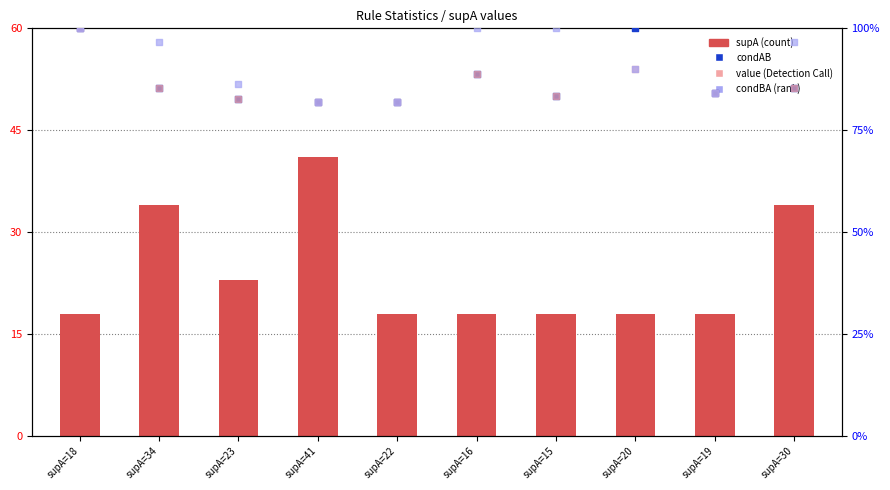

At which category is the sum across all series the highest?

supA=18